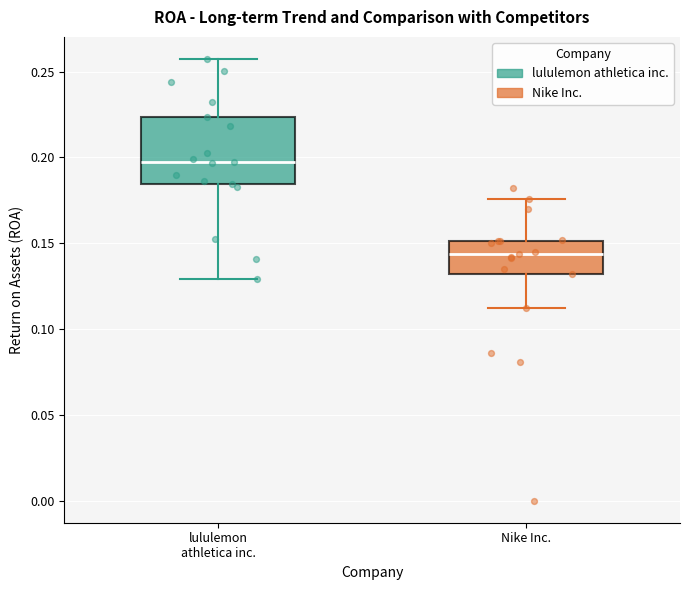

Reading left to right, transcribe this box plot: for each box, give where its median line is, the range the box spans, and where its two whiskers end, as read against the y-axis. The values are not printed on the chart, so give them approximately, as read against the axis.

lululemon athletica inc.: median 0.195, box 0.185 to 0.225, whiskers 0.130 to 0.255
Nike Inc.: median 0.145, box 0.130 to 0.150, whiskers 0.110 to 0.175